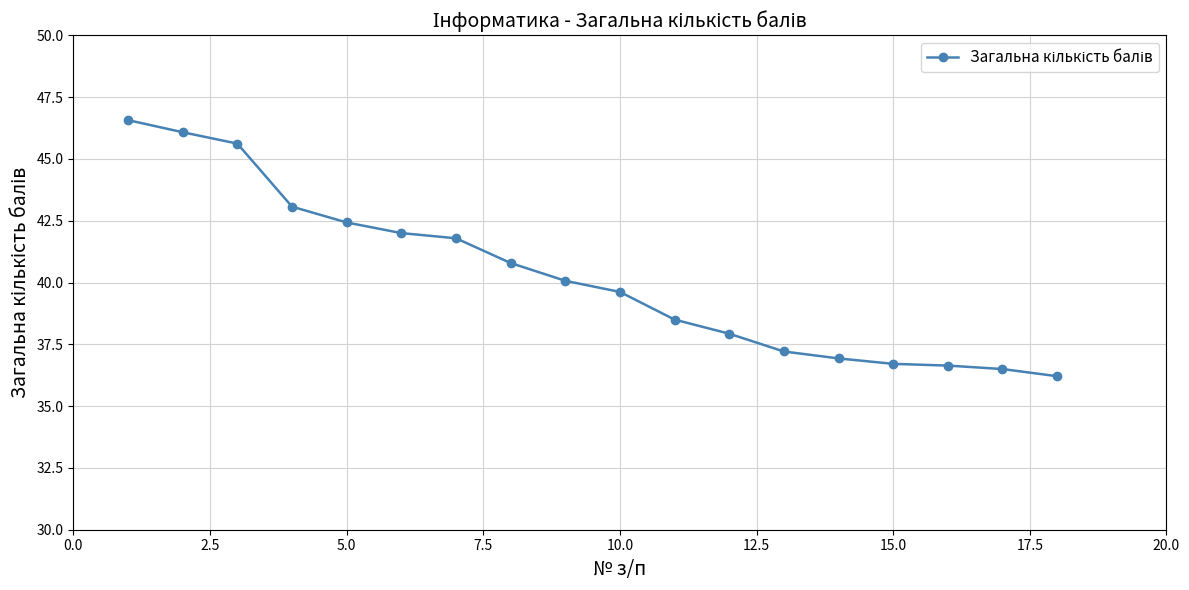

What is the difference between the maximum and minimum values?

10.4